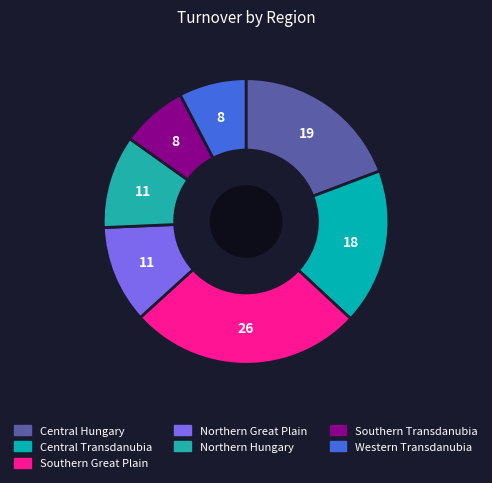

How many slices are in this pie chart?

7